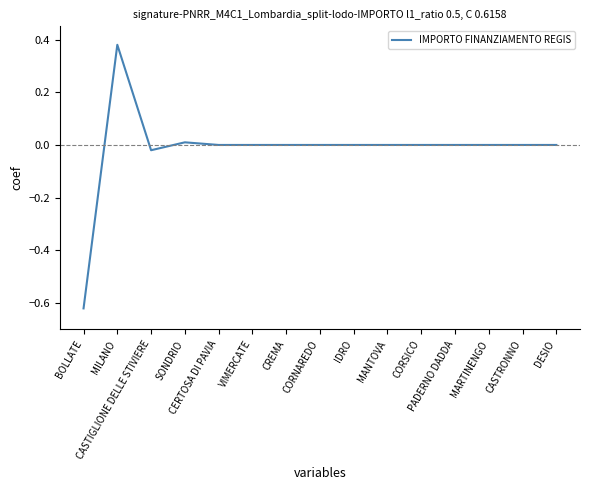

What is the difference between the maximum and minimum values?

1.0